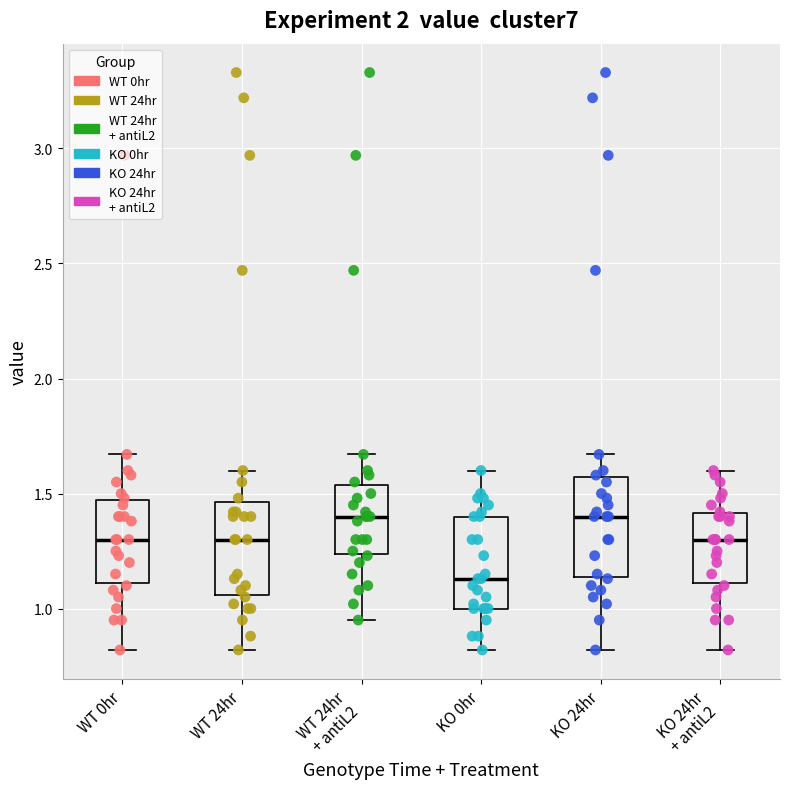

Reading left to right, read every box against the y-axis: the position of its median line, the range the box covers, and the ends of its whiskers. The values are not printed on the chart, so give them approximately, as read against the axis.

WT 0hr: median 1.30, box 1.10 to 1.45, whiskers 0.80 to 1.65
WT 24hr: median 1.30, box 1.05 to 1.45, whiskers 0.80 to 1.60
WT 24hr + antiL2: median 1.40, box 1.25 to 1.55, whiskers 0.95 to 1.65
KO 0hr: median 1.15, box 1.00 to 1.40, whiskers 0.80 to 1.60
KO 24hr: median 1.40, box 1.15 to 1.55, whiskers 0.80 to 1.65
KO 24hr + antiL2: median 1.30, box 1.10 to 1.40, whiskers 0.80 to 1.60